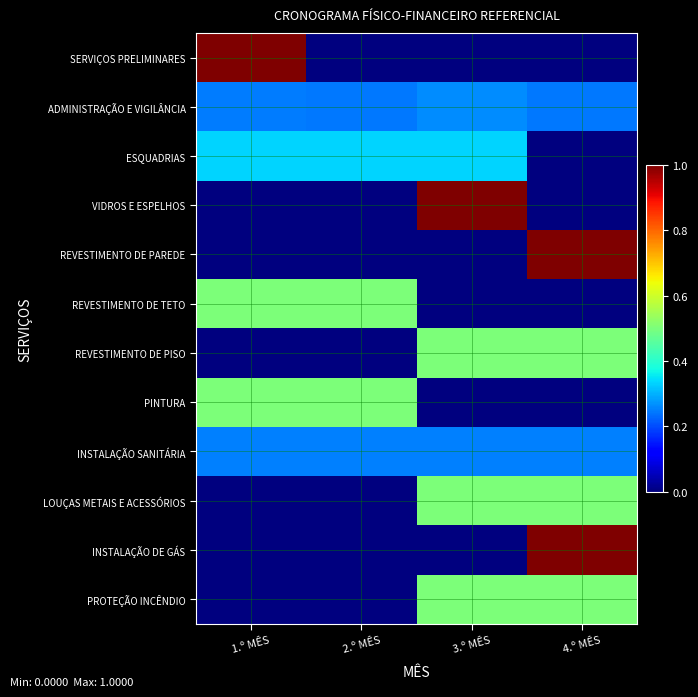

Which label corresponds to the largest value in the chart?

1.º MÊS